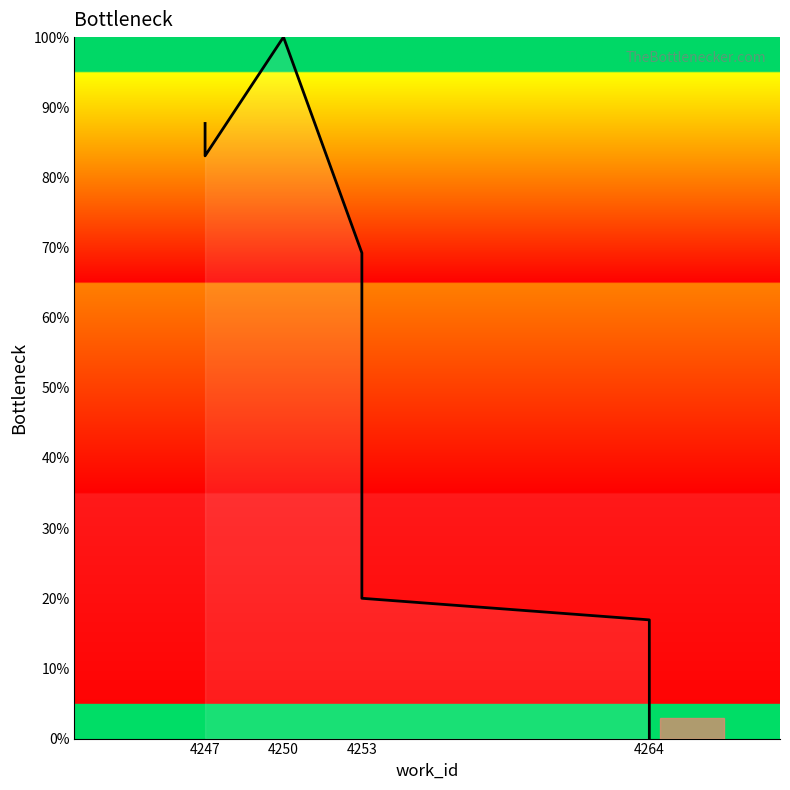

The chart shows a value of 16.9 at 4264. True or false?

True